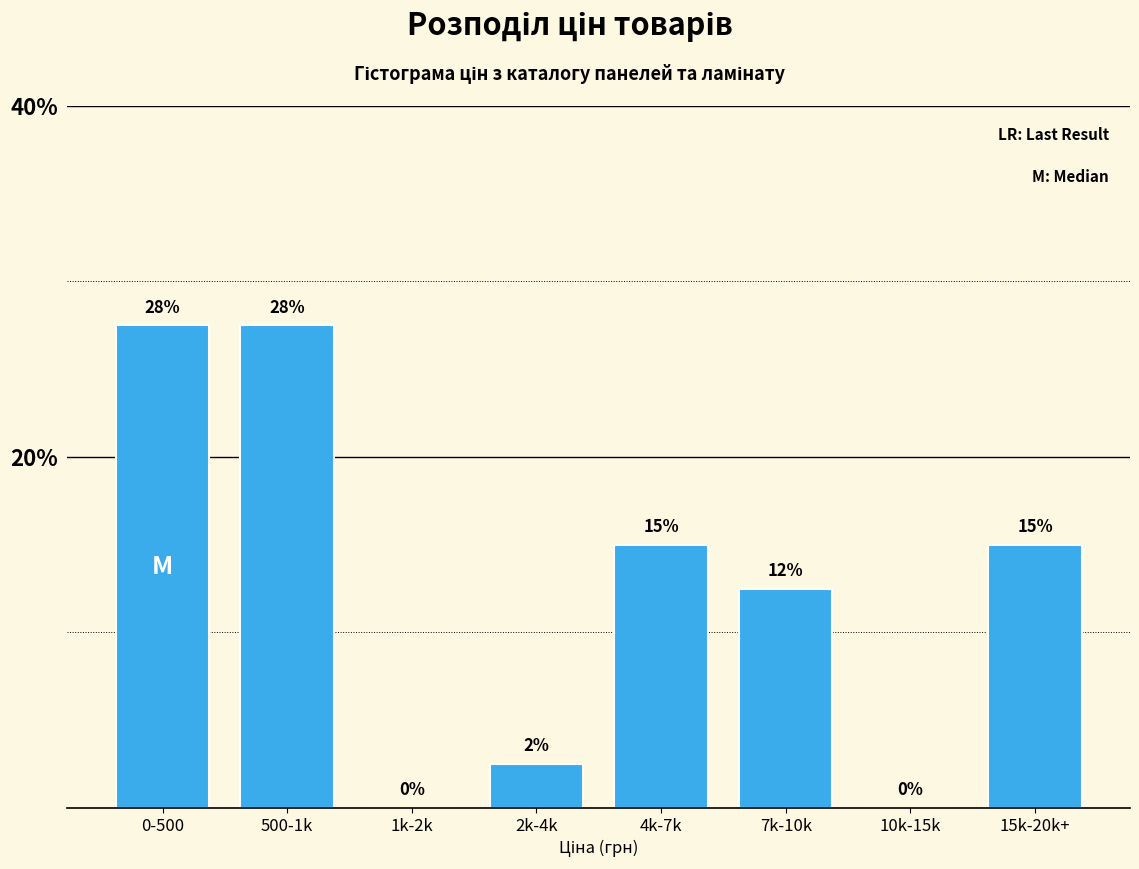

True or false: the data shows 12.5 at 7k-10k.

True